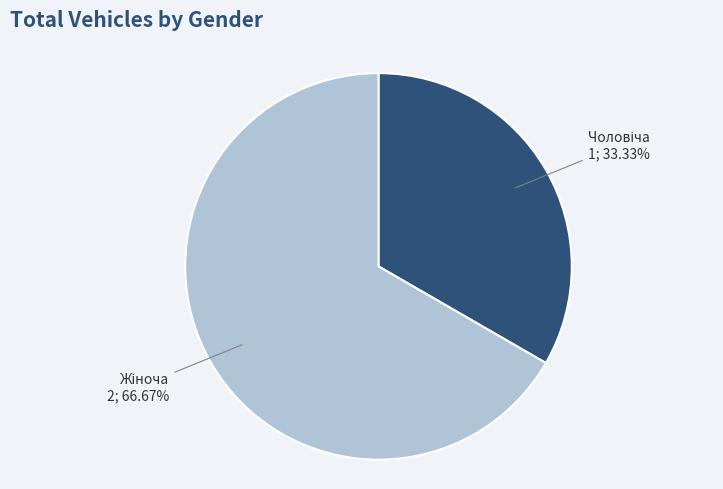

Does any single category account for the majority?

Yes